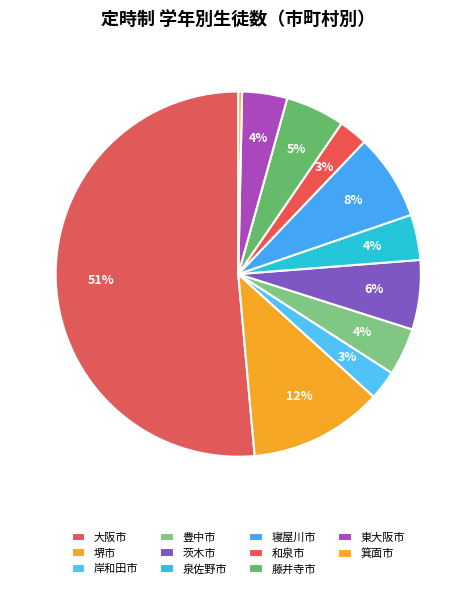

To the nearest percent, what percentage of the pie is 寝屋川市?

8%